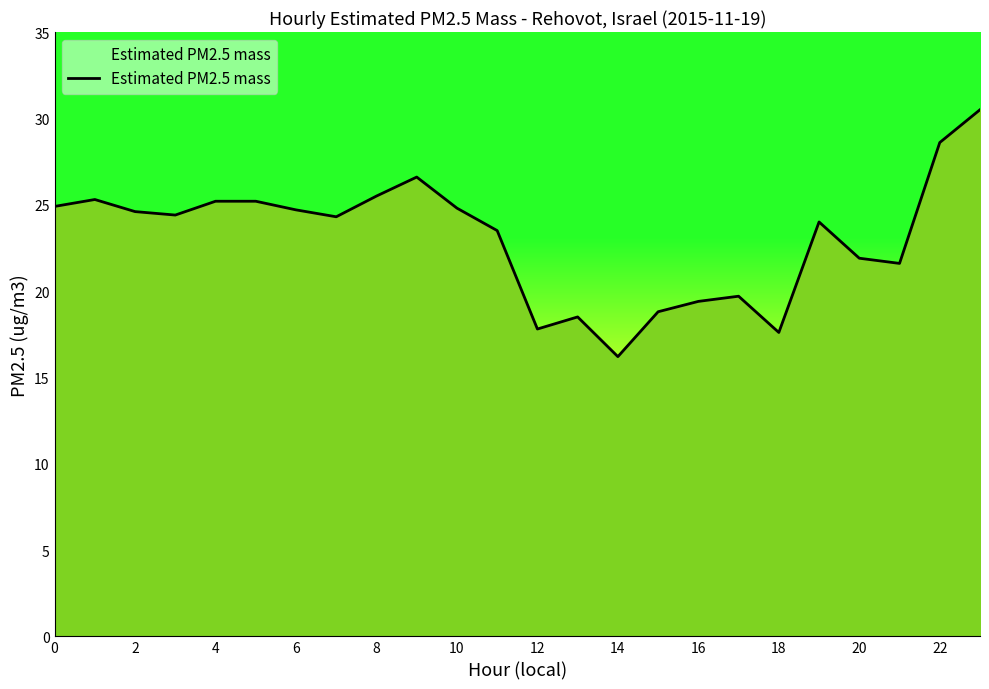

True or false: there are more than 2 points higher than both neighbors.

True